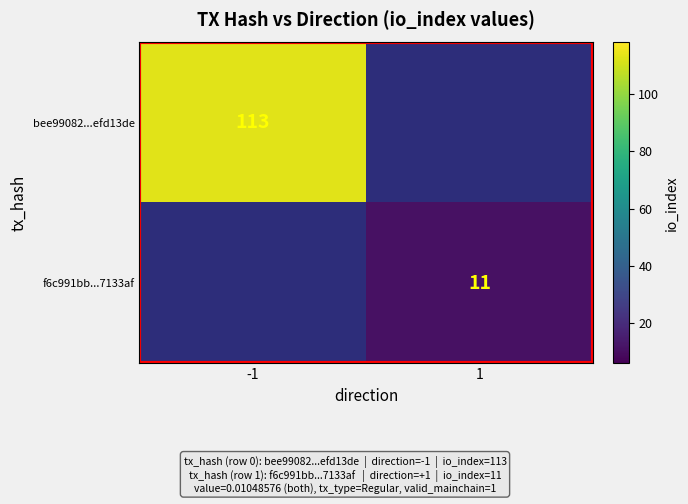

True or false: f6c991bb...7133af has a value of 19 at 1.

False